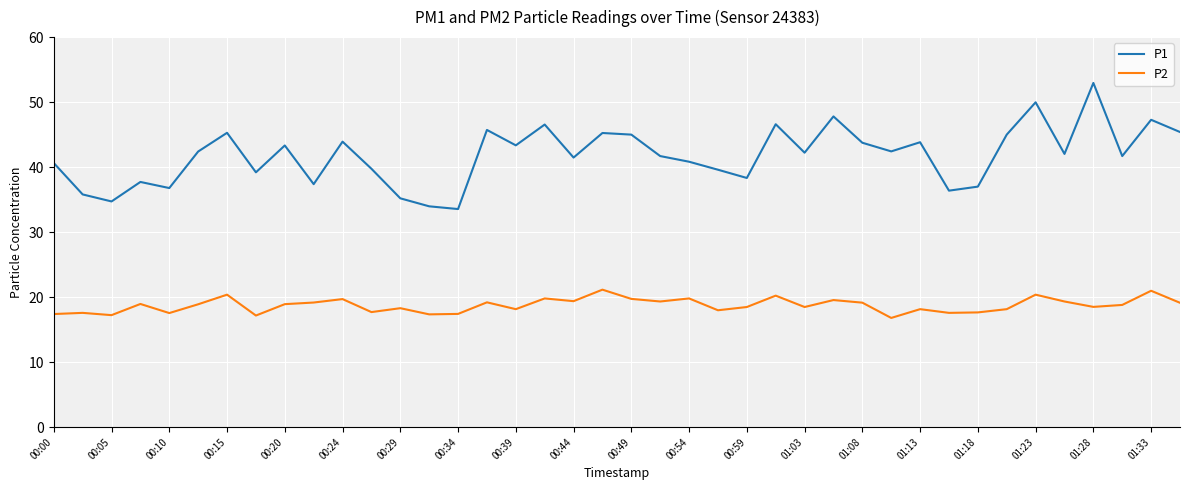

Does the chart have visible grid lines?

Yes